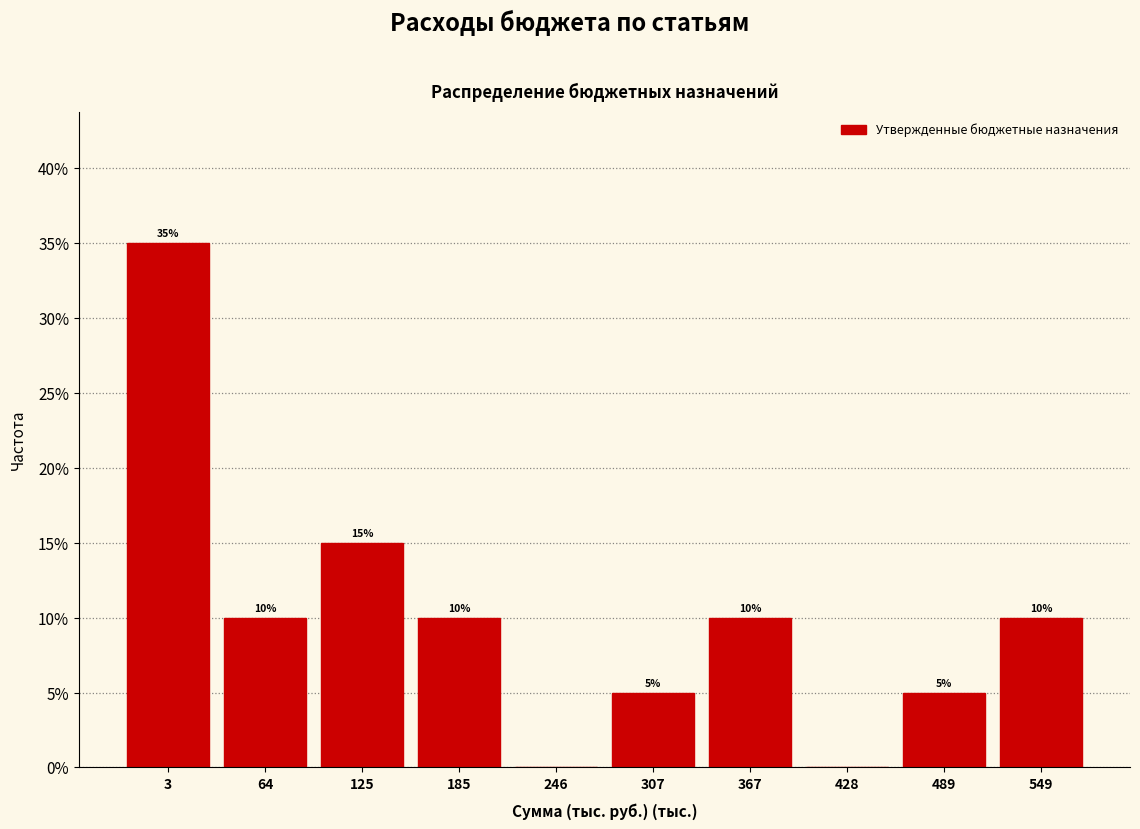

Reading left to right, transcribe all the data shown in this chart.

3=35	64=10	125=15	185=10	246=0	307=5	367=10	428=0	489=5	549=10